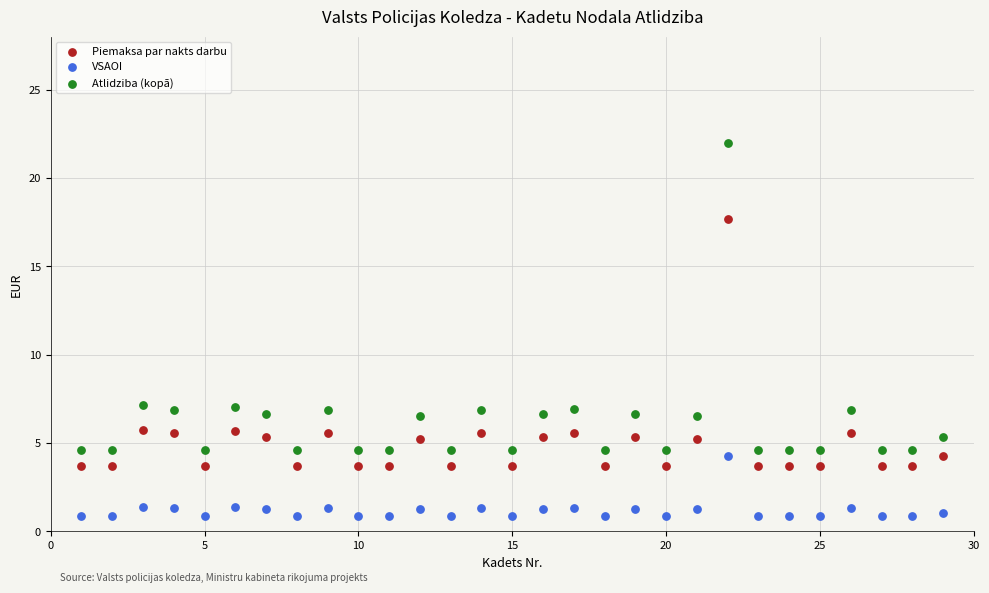

In the Atlidziba (kopā) series, what Y value is closest to 13?

7.2